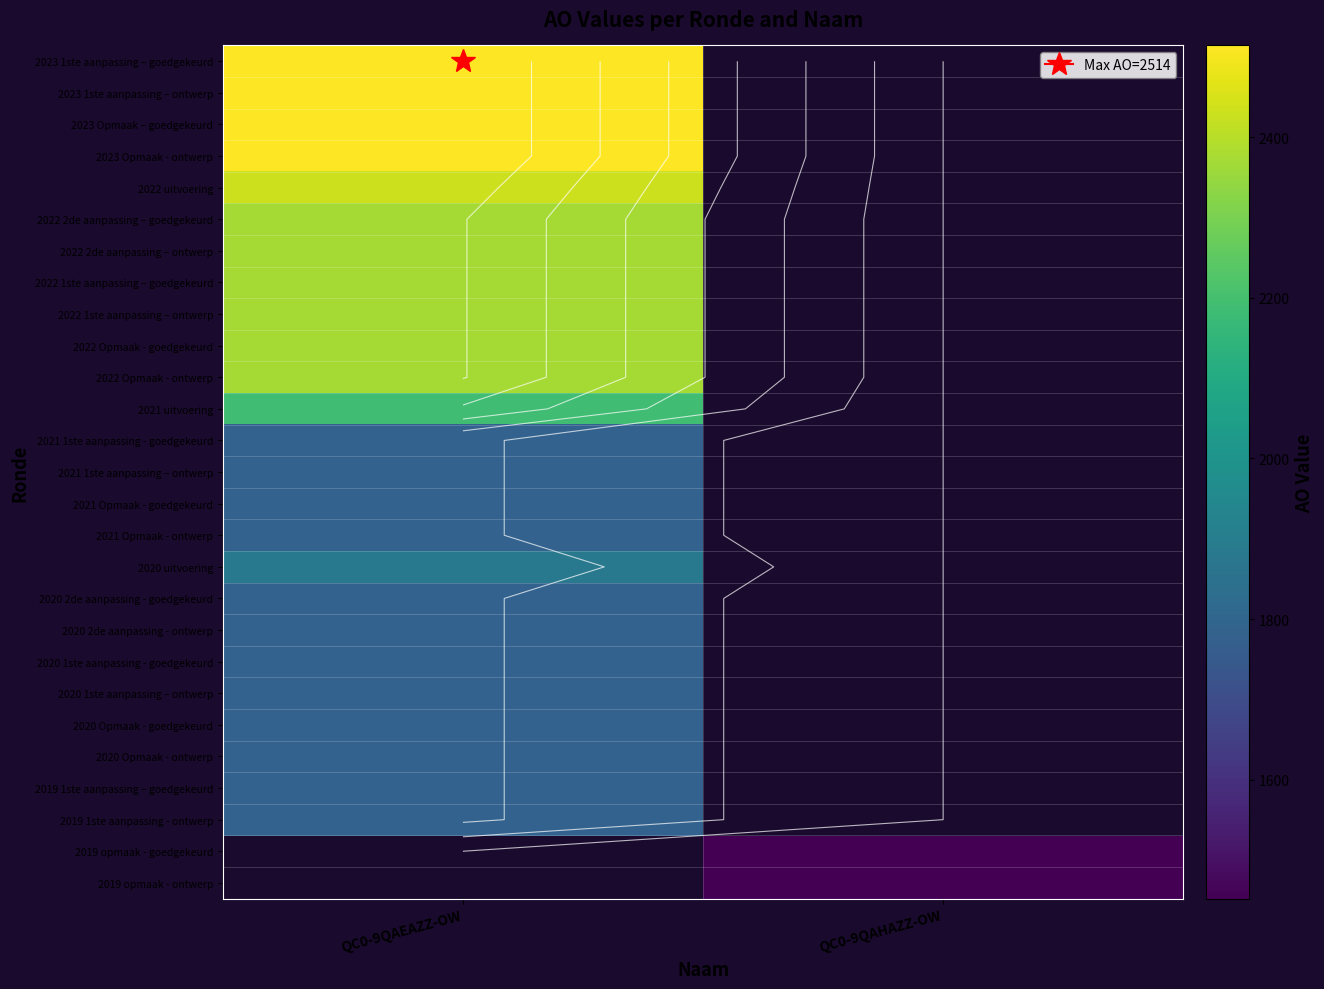

What is the spread (max minus min) of values at QC0-9QAEAZZ-OW?

730.0